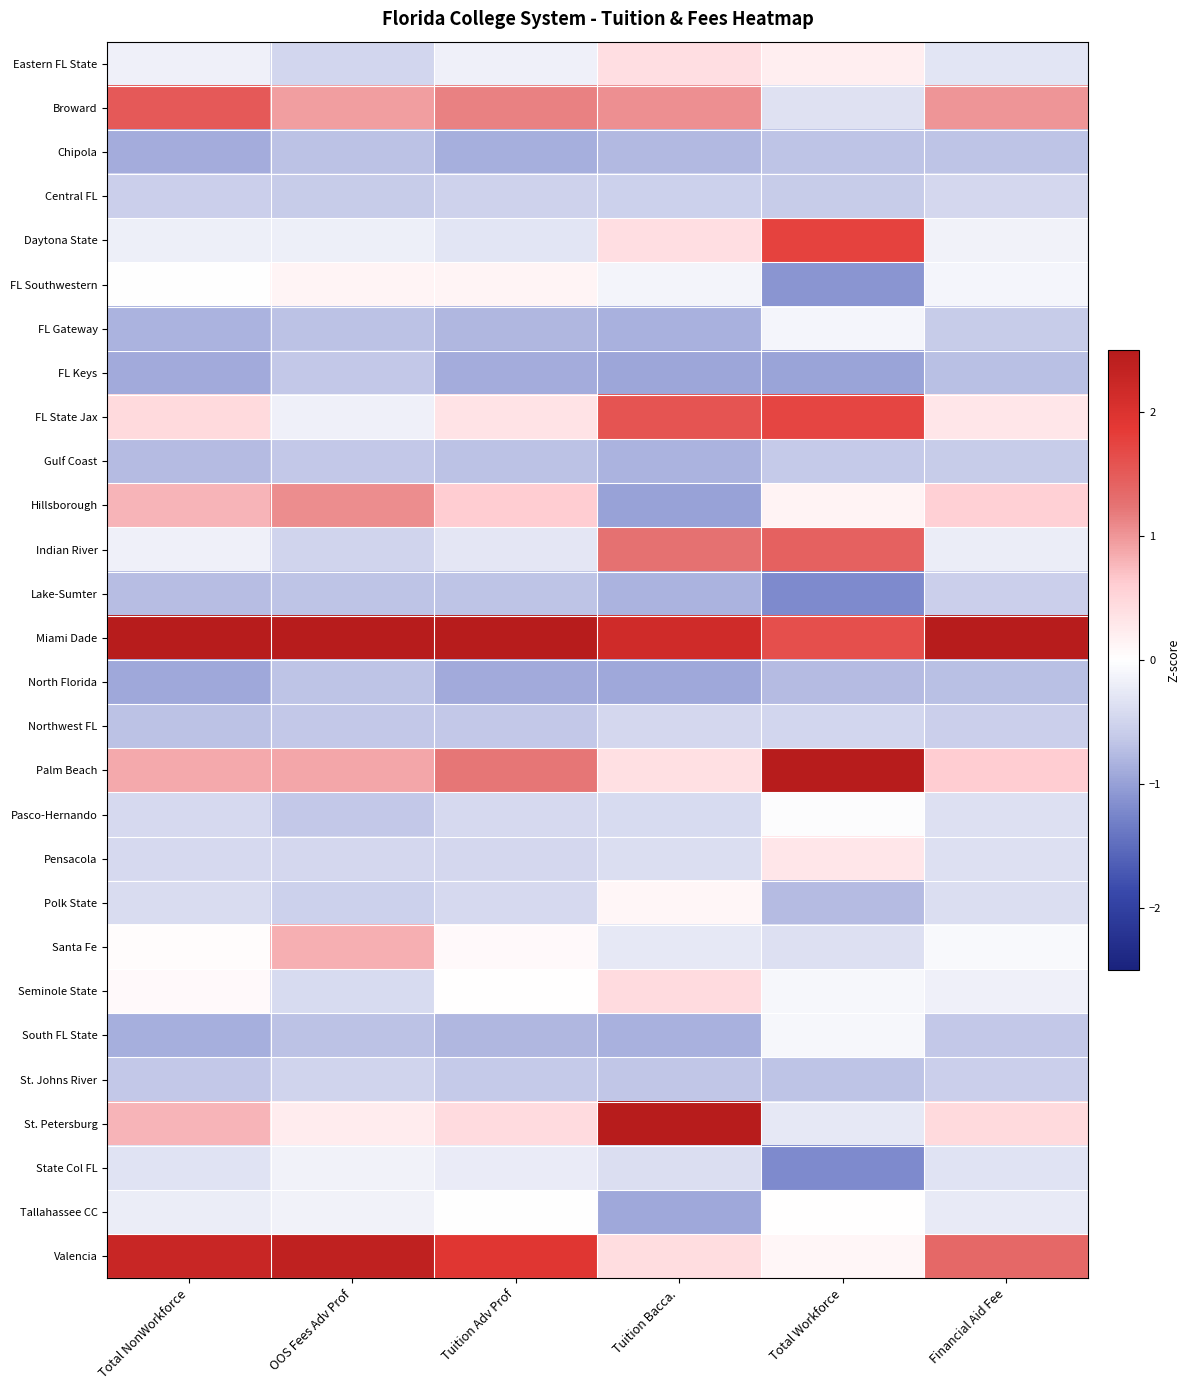

What is the greatest value displayed?

4.4